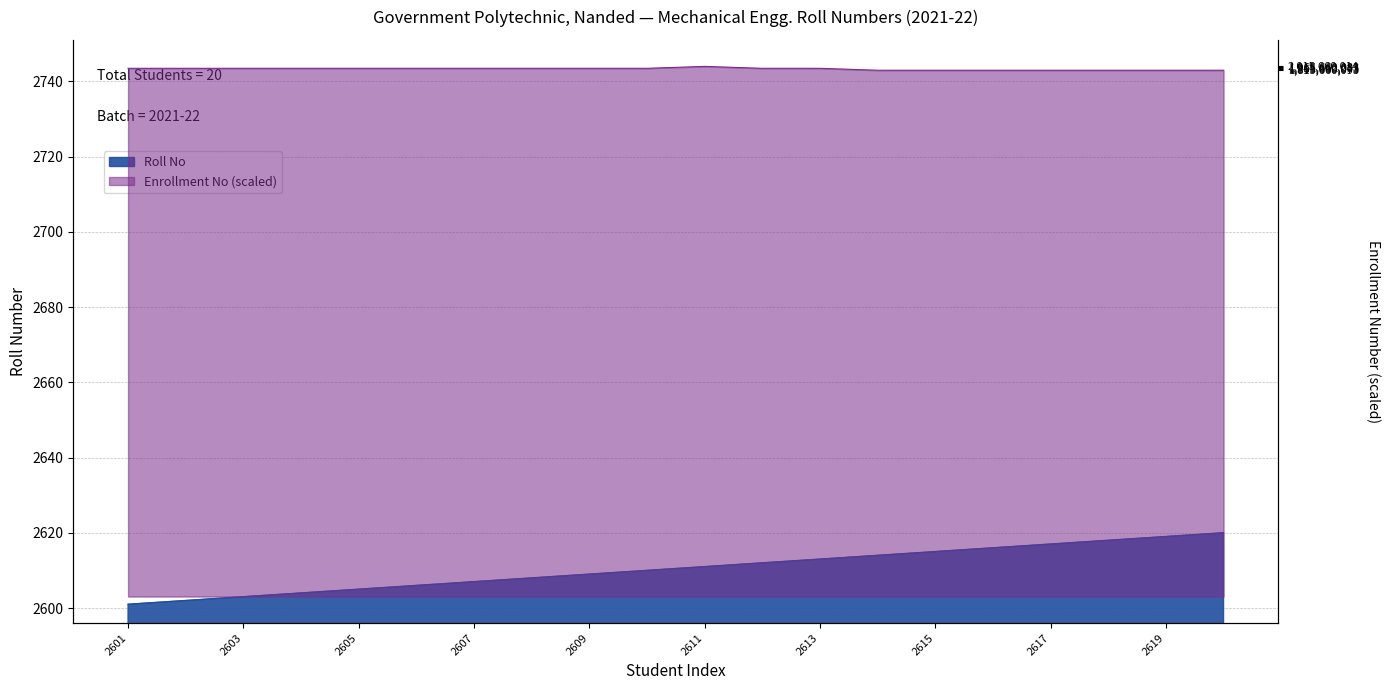

Rank the categories by value from lowest to highest.

2601, 2602, 2603, 2604, 2605, 2606, 2607, 2608, 2609, 2610, 2611, 2612, 2613, 2614, 2615, 2616, 2617, 2618, 2619, 2620